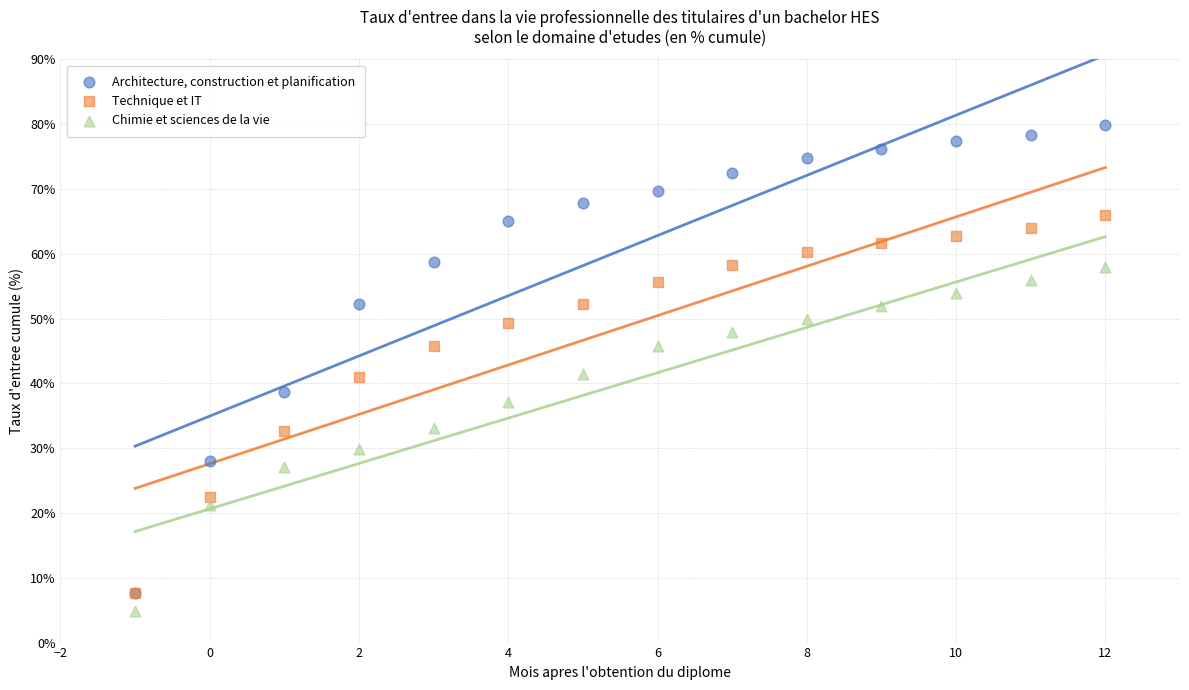

In the Technique et IT series, what Y value is closest to 36?

32.7